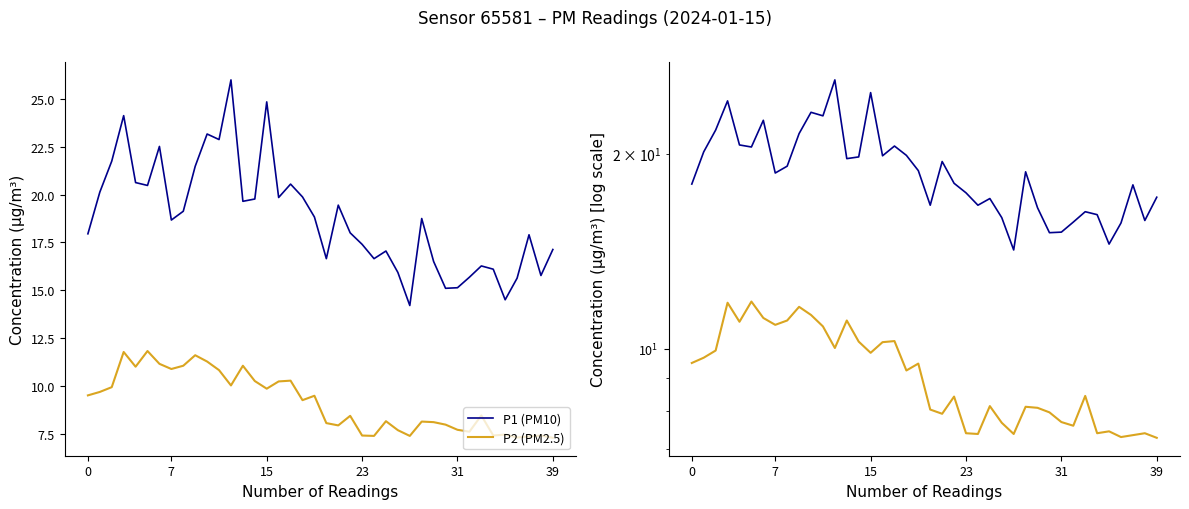

The P2 (PM2.5) series shows 9.9 at 15. True or false?

True